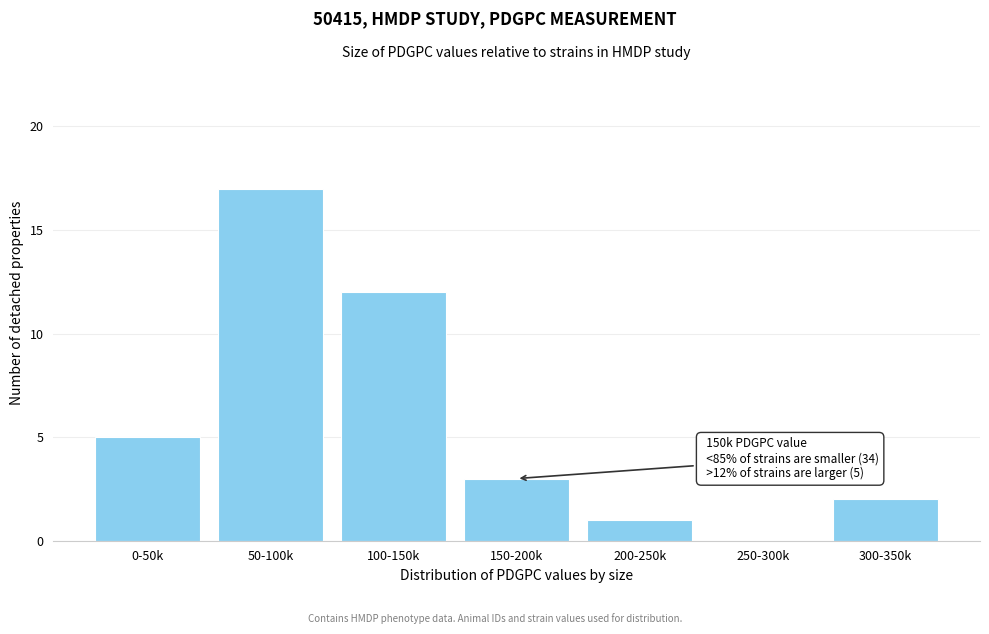

Reading left to right, list all the values displayed in this chart.

0-50k=5	50-100k=17	100-150k=12	150-200k=3	200-250k=1	250-300k=0	300-350k=2